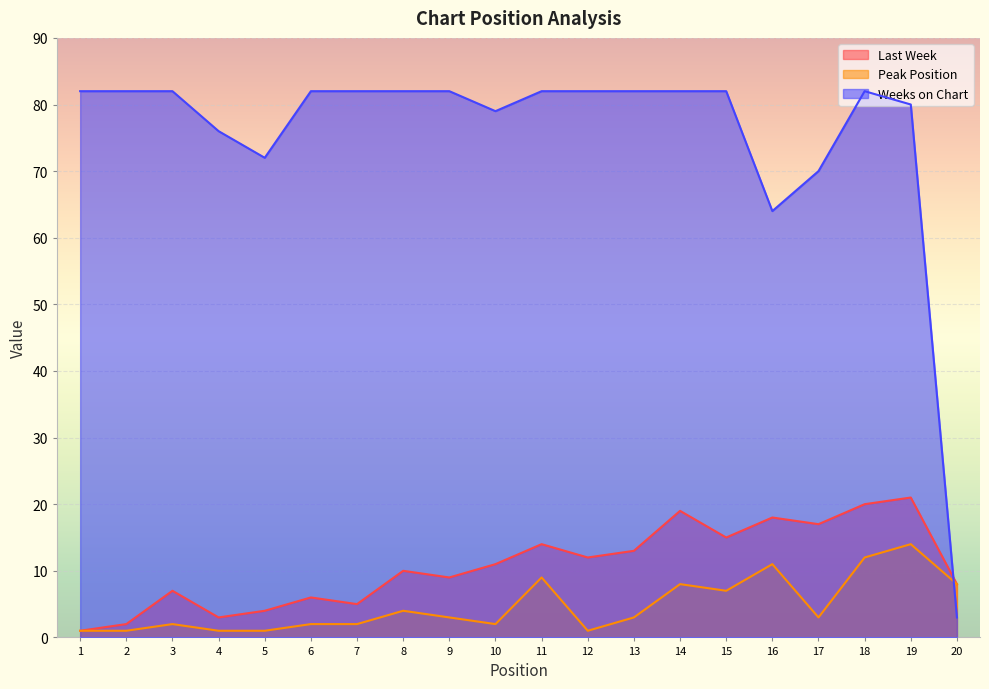

At how many categories does at least one series exceed 53?

19